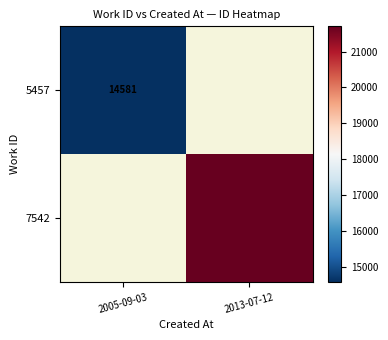

The value of 5457 at 2005-09-03 is 22453.6. True or false?

False